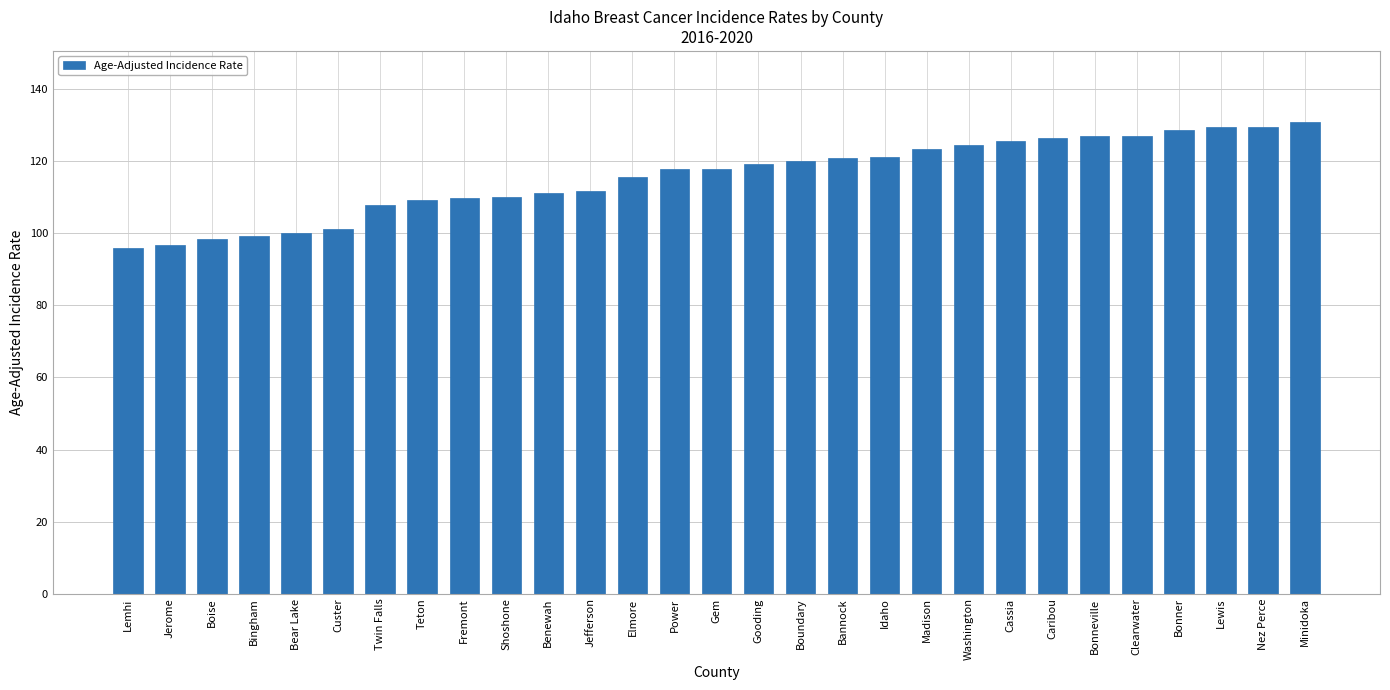

What is the value of the 7th bar from the left?

108.0